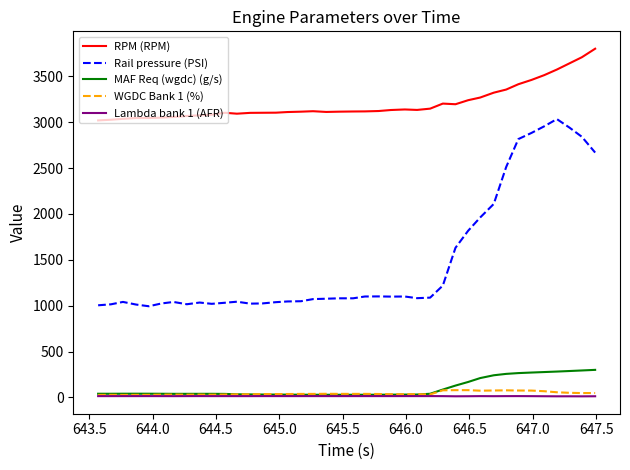

Which series has the widest spread of values?

Rail pressure (PSI)